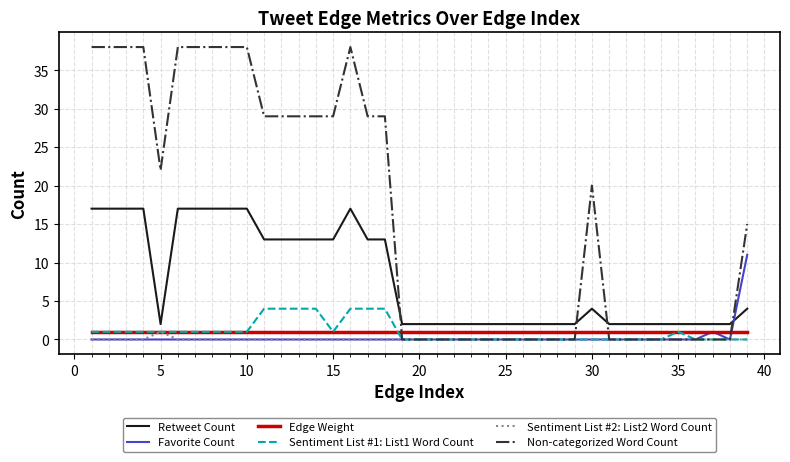

What is the greatest value displayed?

38